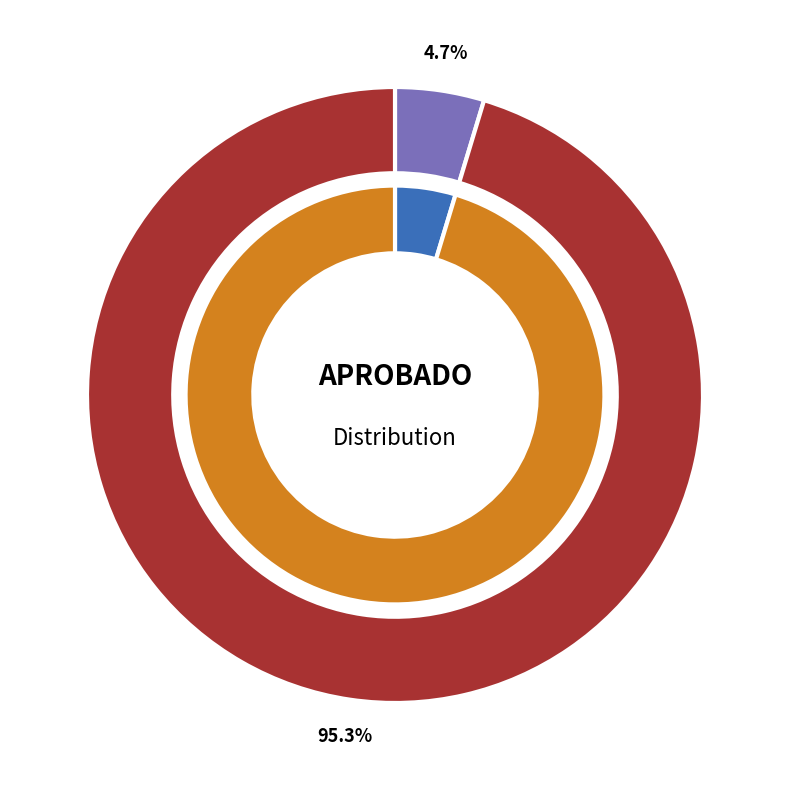

How many slices are in this pie chart?

2